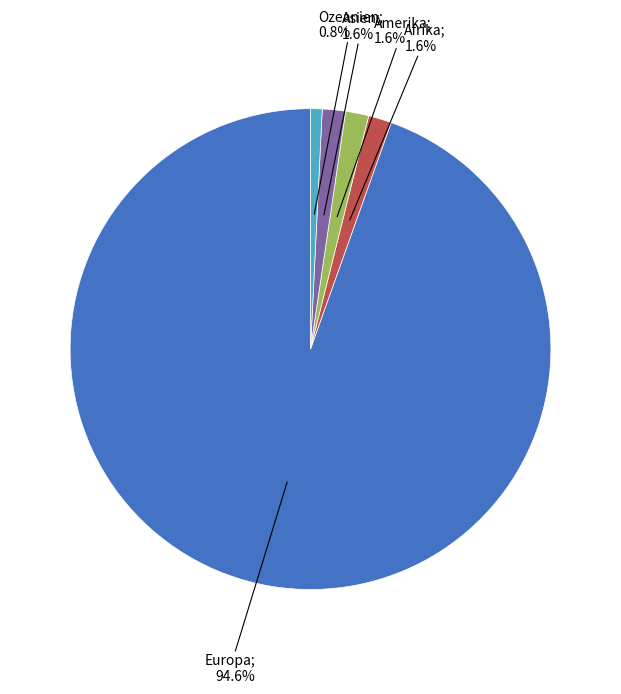

How many segments does this pie chart have?

5